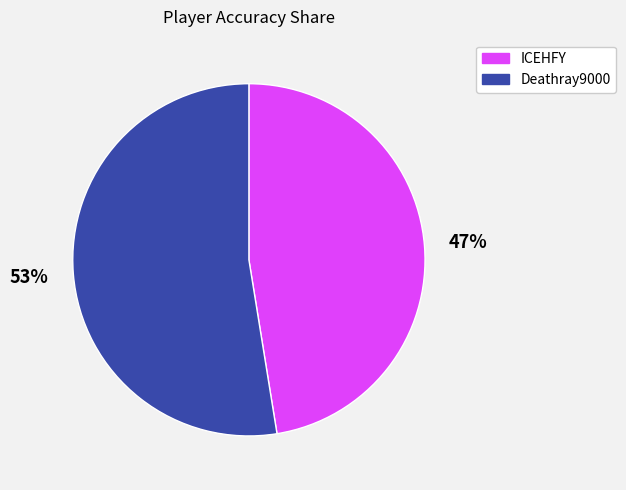

Is there a majority slice in this chart?

Yes